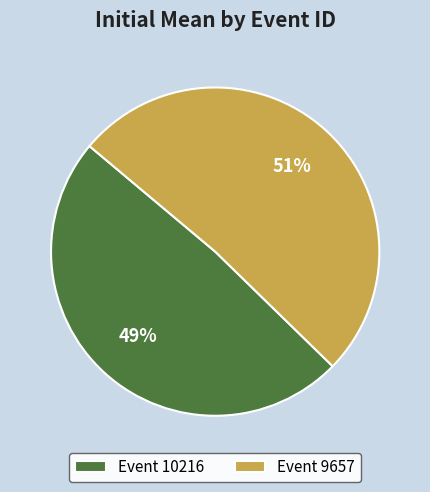

Is it true that Event 9657 is 51% of the pie?

True